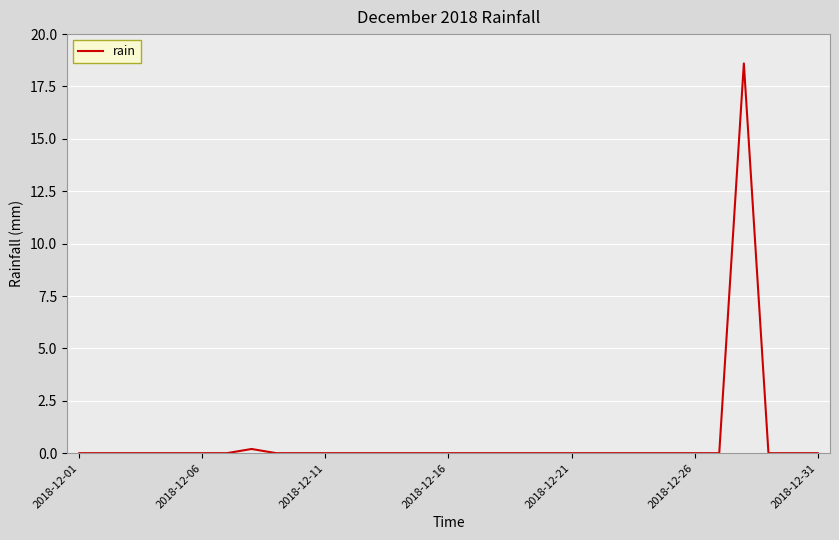

Does the chart have visible grid lines?

Yes